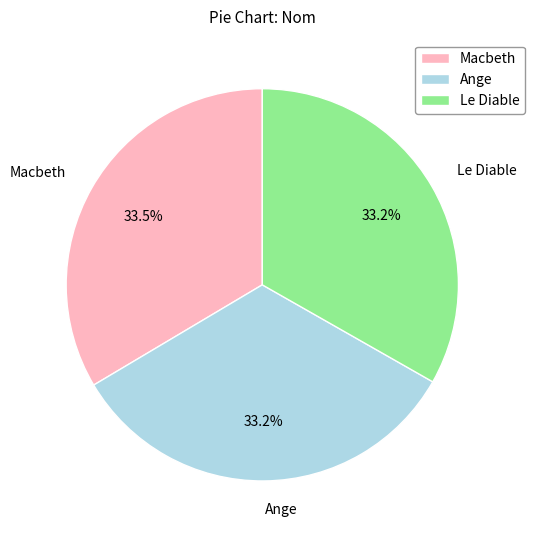

What portion of the pie excludes Le Diable?

66.8%